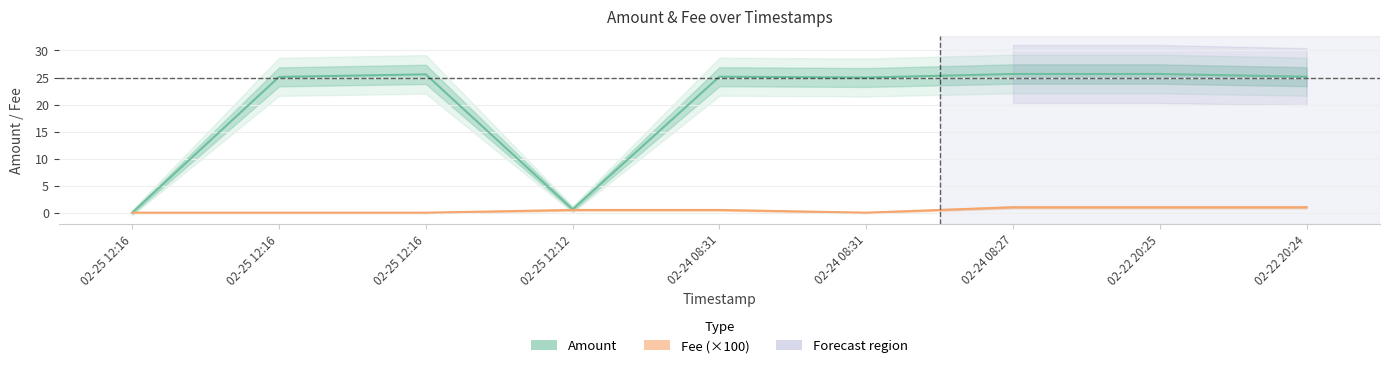

What is the label of the 3rd point from the right?

02-24 08:27